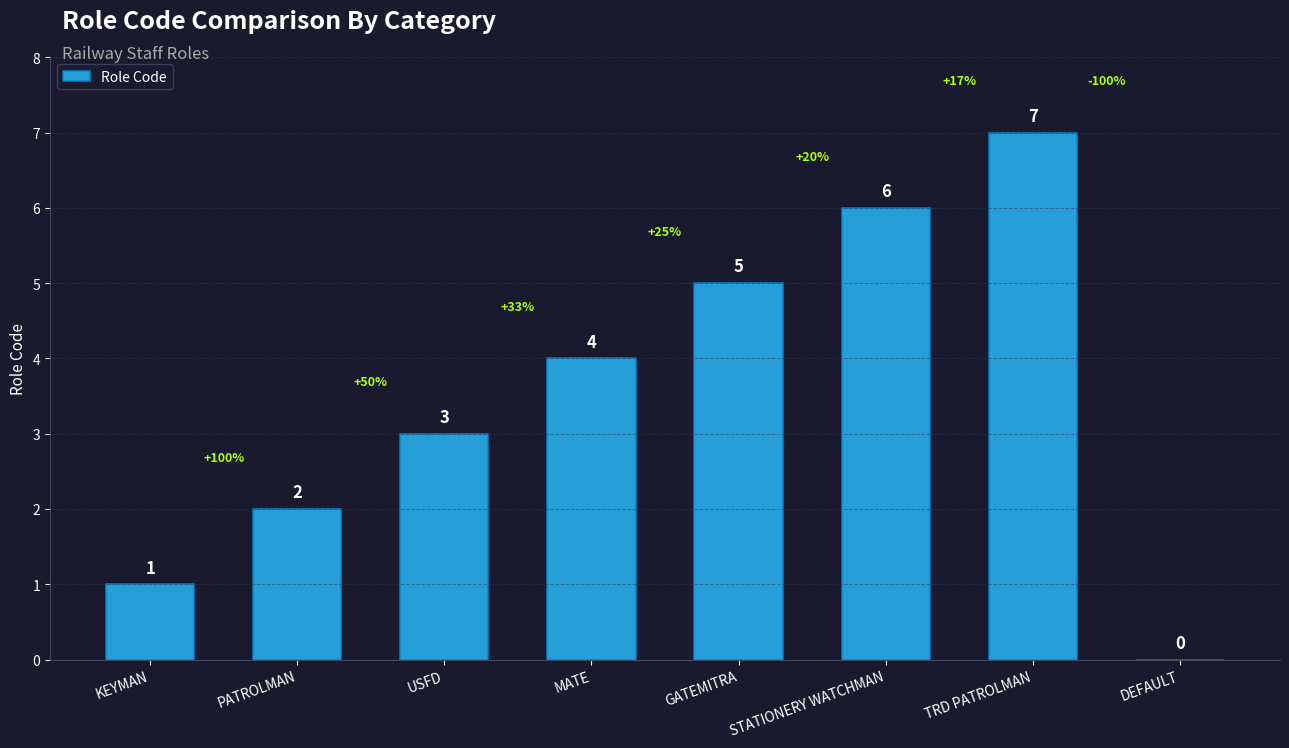

What is the sum of the values at TRD PATROLMAN and KEYMAN?

8